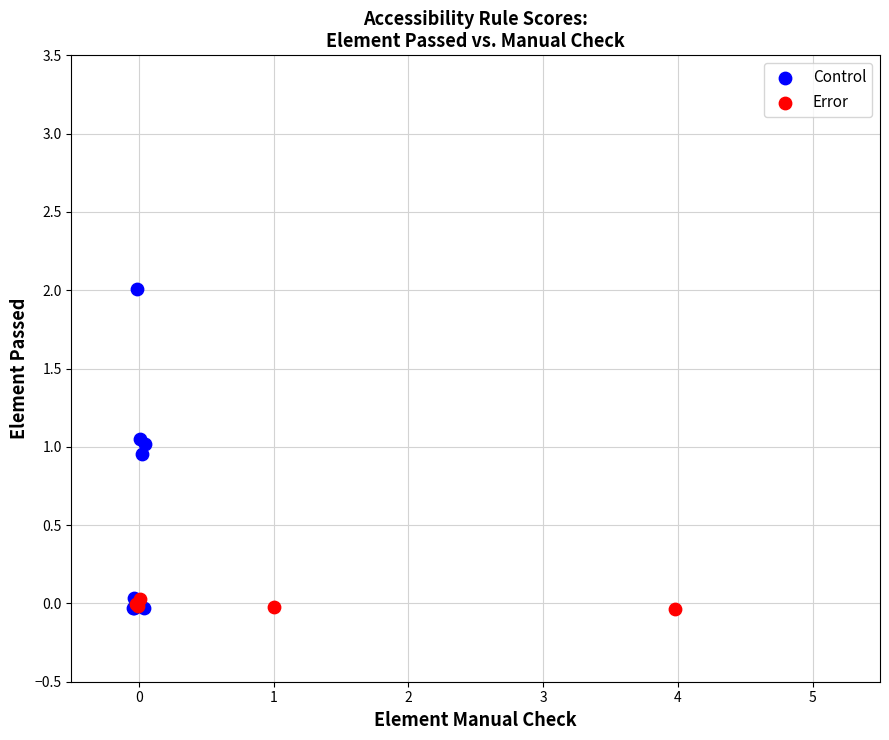

What are all the series names shown in the legend?

Control, Error